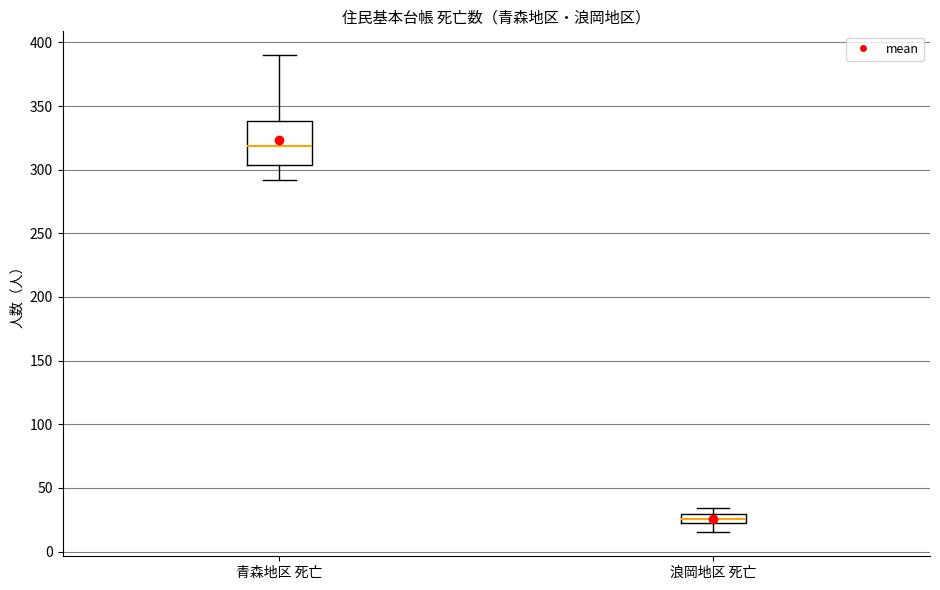

Reading left to right, transcribe this box plot: for each box, give where its median line is, the range the box spans, and where its two whiskers end, as read against the y-axis. The values are not printed on the chart, so give them approximately, as read against the axis.

青森地区 死亡: median 320, box 305 to 340, whiskers 290 to 390
浪岡地区 死亡: median 25, box 20 to 30, whiskers 15 to 35